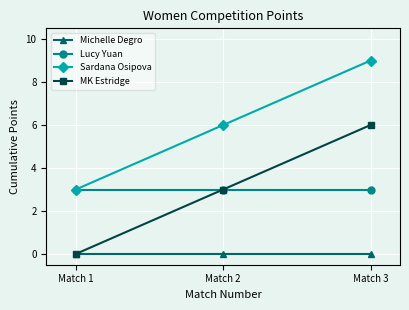

List the labels in order of MK Estridge value, smallest first.

Match 1, Match 2, Match 3